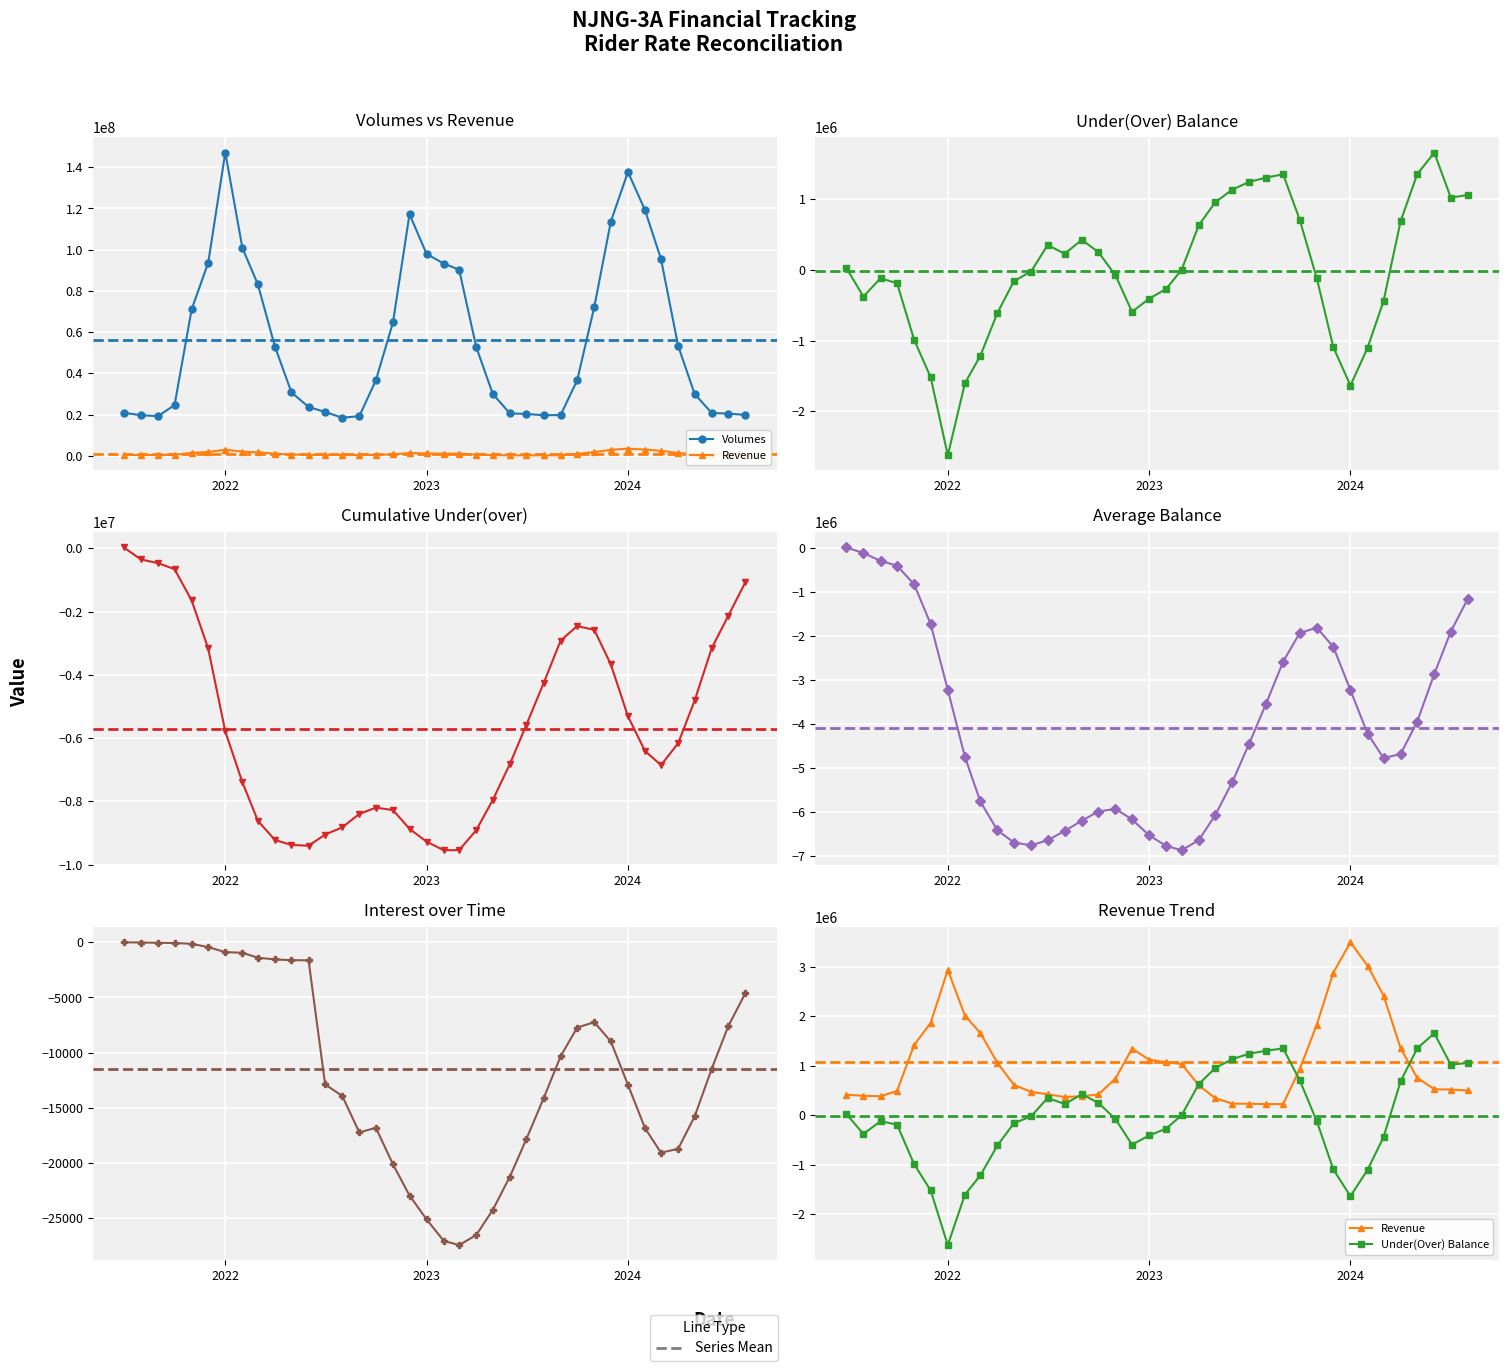

What is the value of the Interest point at the 20th from the left?

-27062.5